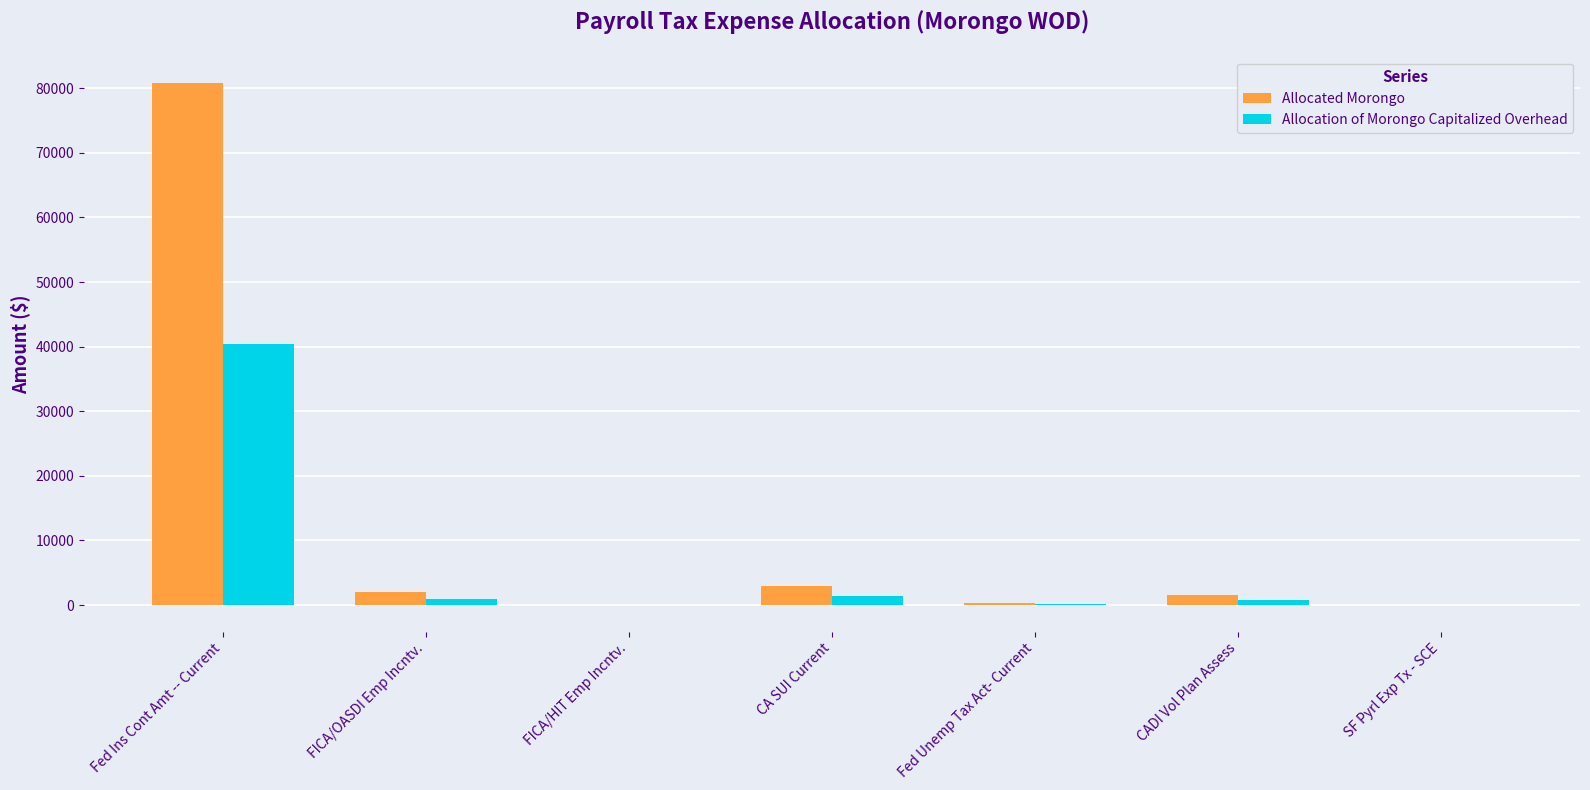

Is it true that Allocation of Morongo Capitalized Overhead equals 25849.9 at Fed Ins Cont Amt -- Current?

False